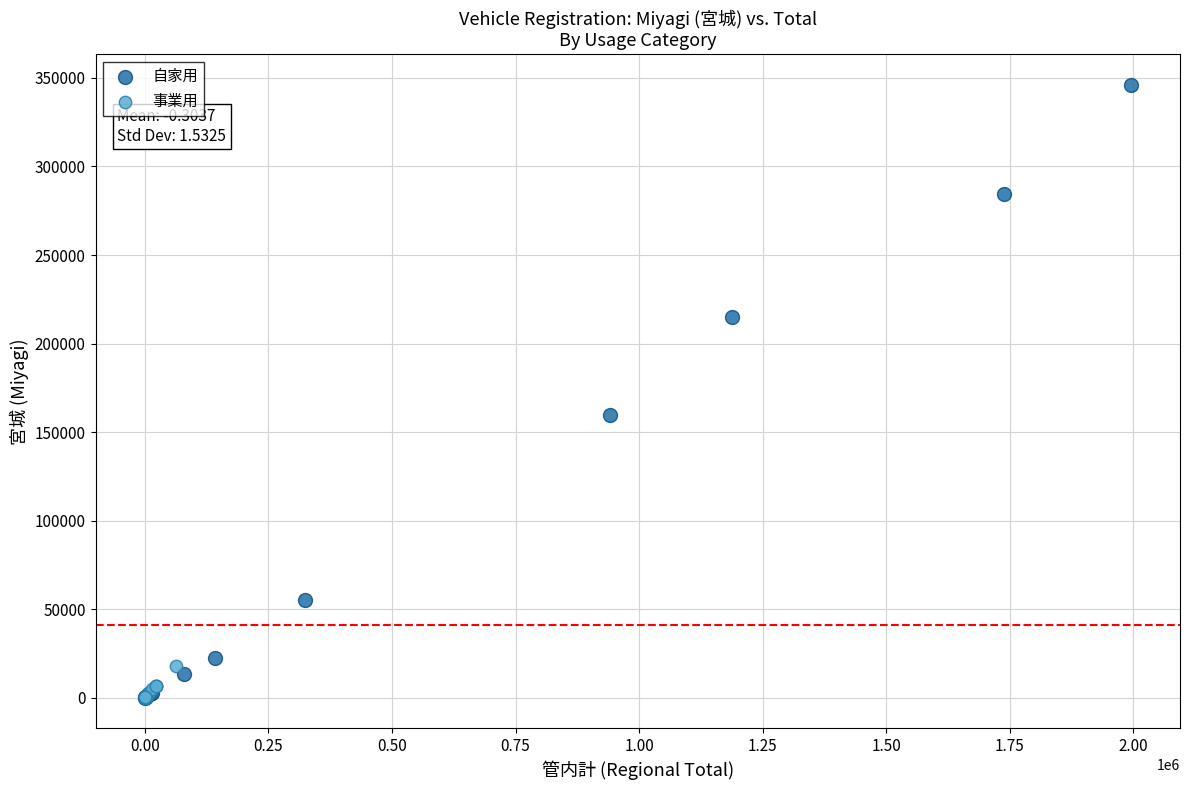

Which series has the largest Y range (max minus min)?

自家用